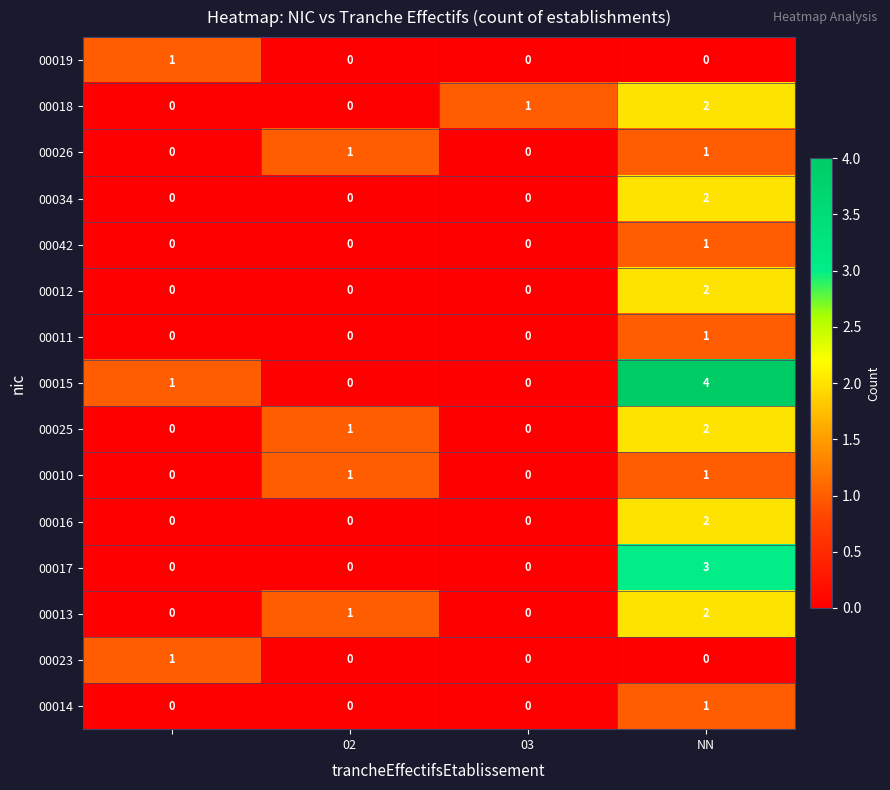

Count the 00013 values in the range 0 to 2.

4